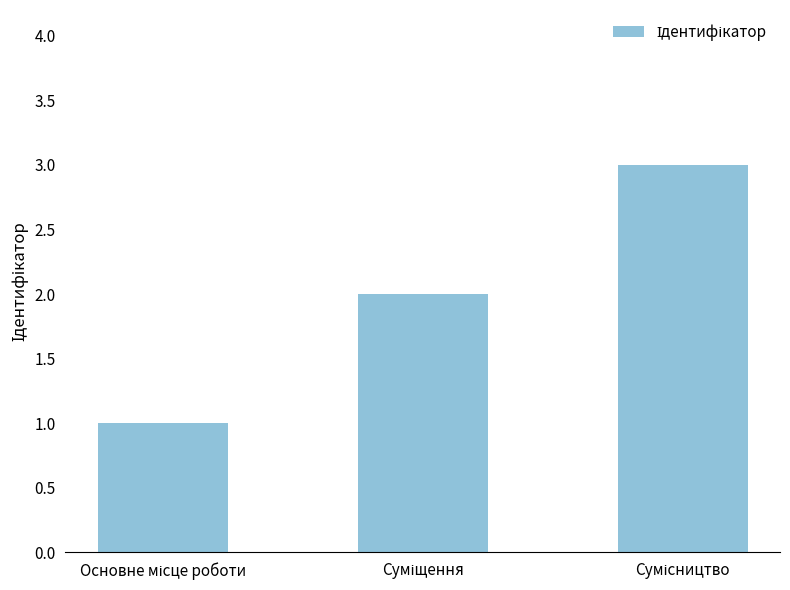

What is the sum of all values?

6